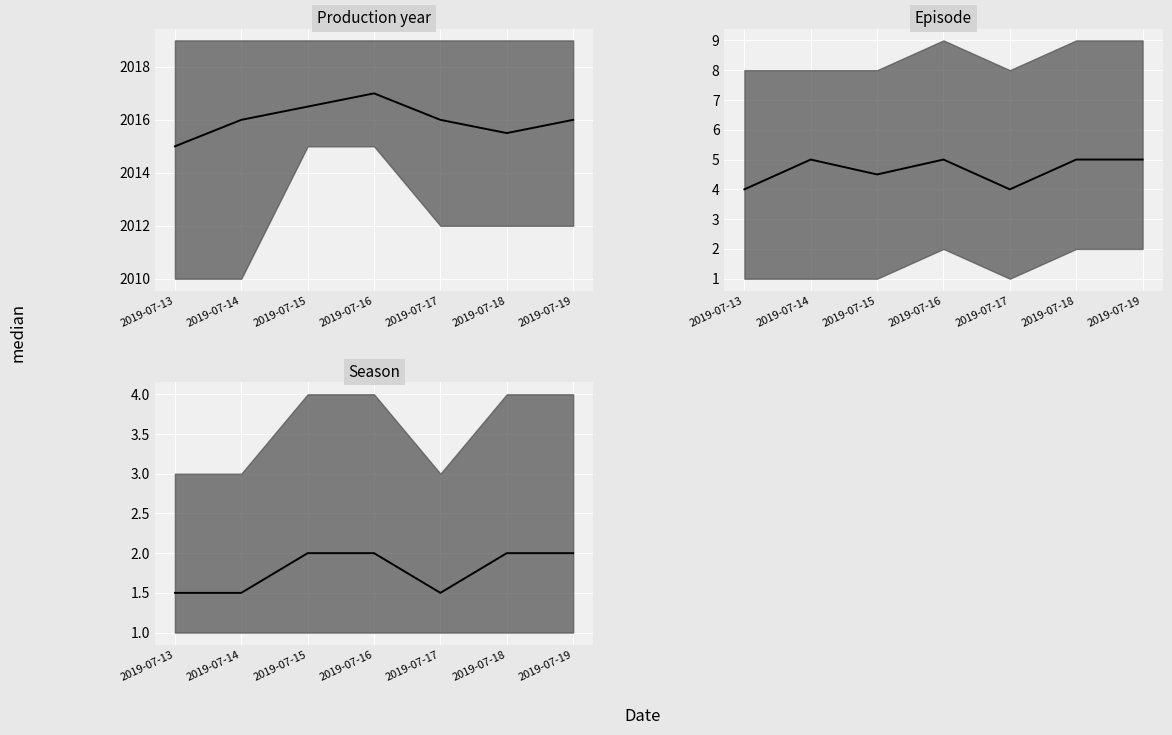

Reading left to right, transcribe all the data shown in this chart.

Production year median: 2019-07-13=2015.0	2019-07-14=2016.0	2019-07-15=2016.5	2019-07-16=2017.0	2019-07-17=2016.0	2019-07-18=2015.5	2019-07-19=2016.0
Episode median: 2019-07-13=4.0	2019-07-14=5.0	2019-07-15=4.5	2019-07-16=5.0	2019-07-17=4.0	2019-07-18=5.0	2019-07-19=5.0
Season median: 2019-07-13=1.5	2019-07-14=1.5	2019-07-15=2.0	2019-07-16=2.0	2019-07-17=1.5	2019-07-18=2.0	2019-07-19=2.0